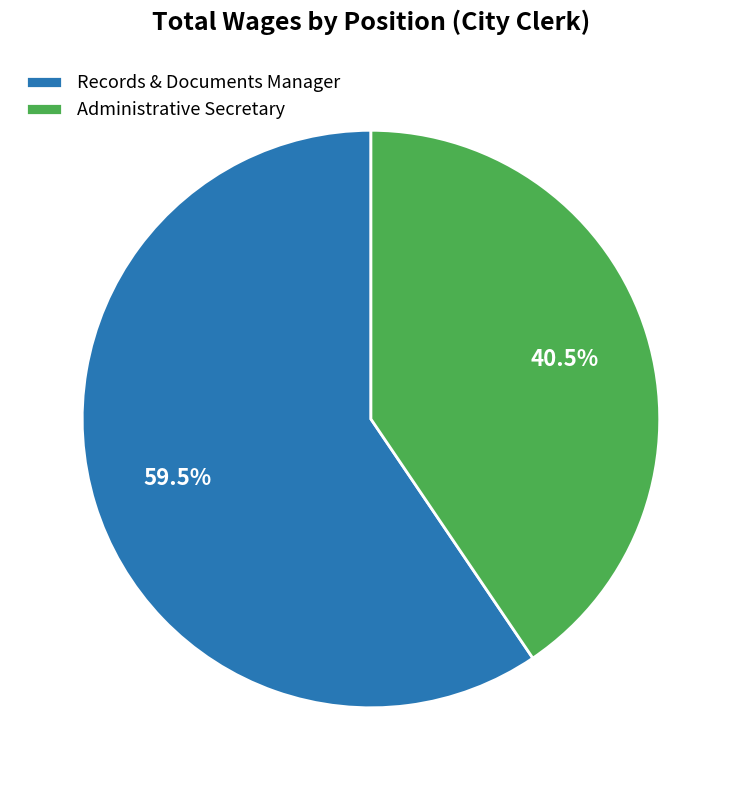

Which has a higher value, Administrative Secretary or Records & Documents Manager?

Records & Documents Manager